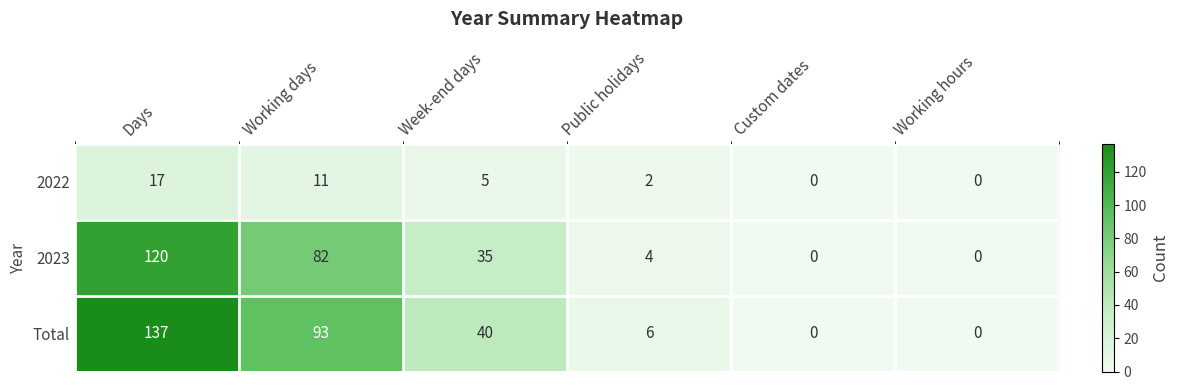

The 2023 series shows 2 at Public holidays. True or false?

False